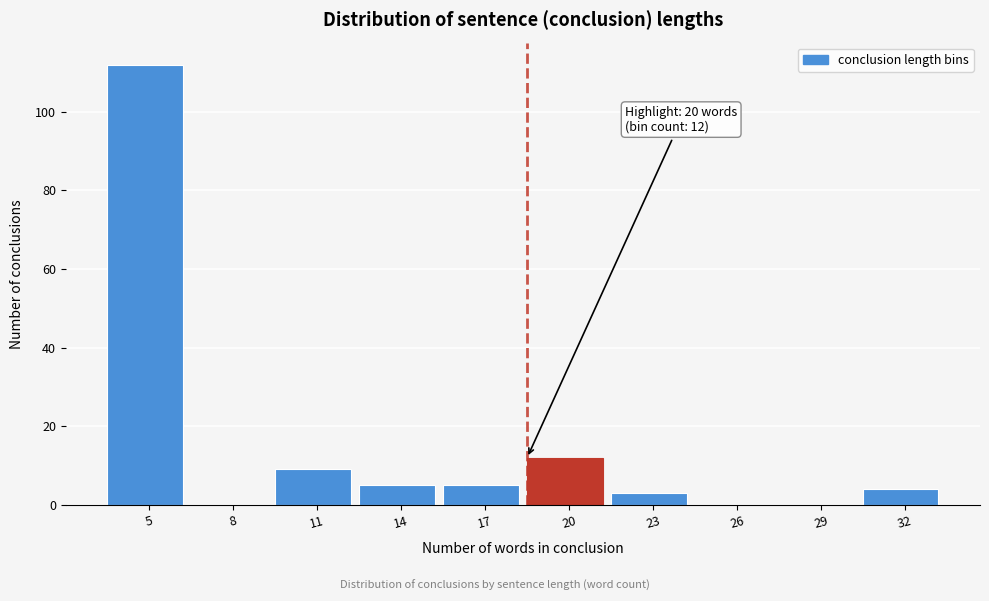

Reading left to right, what are all the values shown in this chart?

5=112	8=0	11=9	14=5	17=5	20=12	23=3	26=0	29=0	32=4